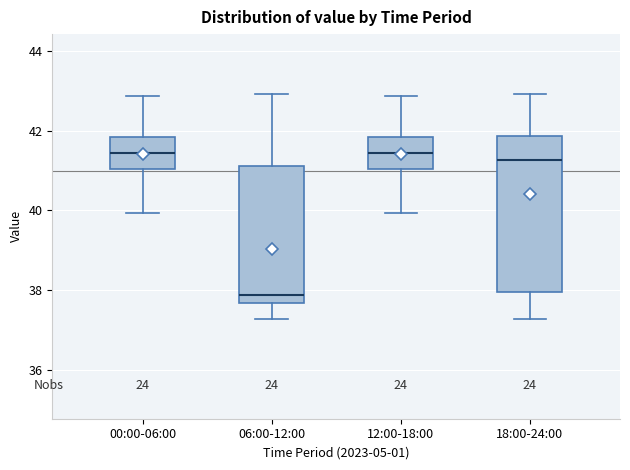

Comparing the boxes themselves (not the whiskers), which one is the tallest?

18:00-24:00